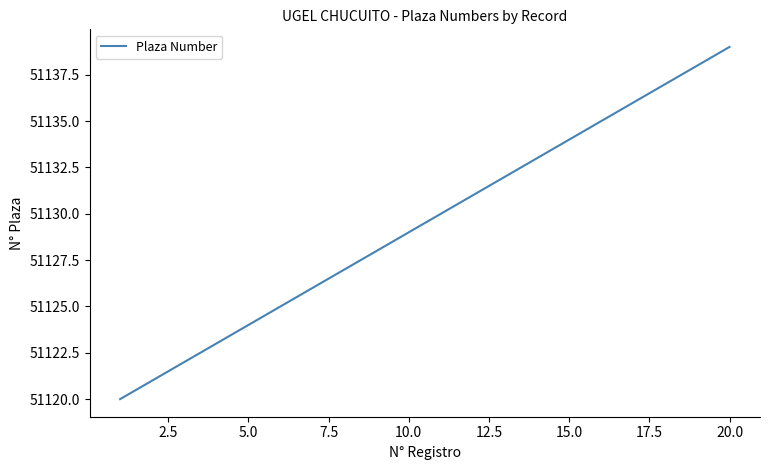

What is the smallest value displayed?

51120